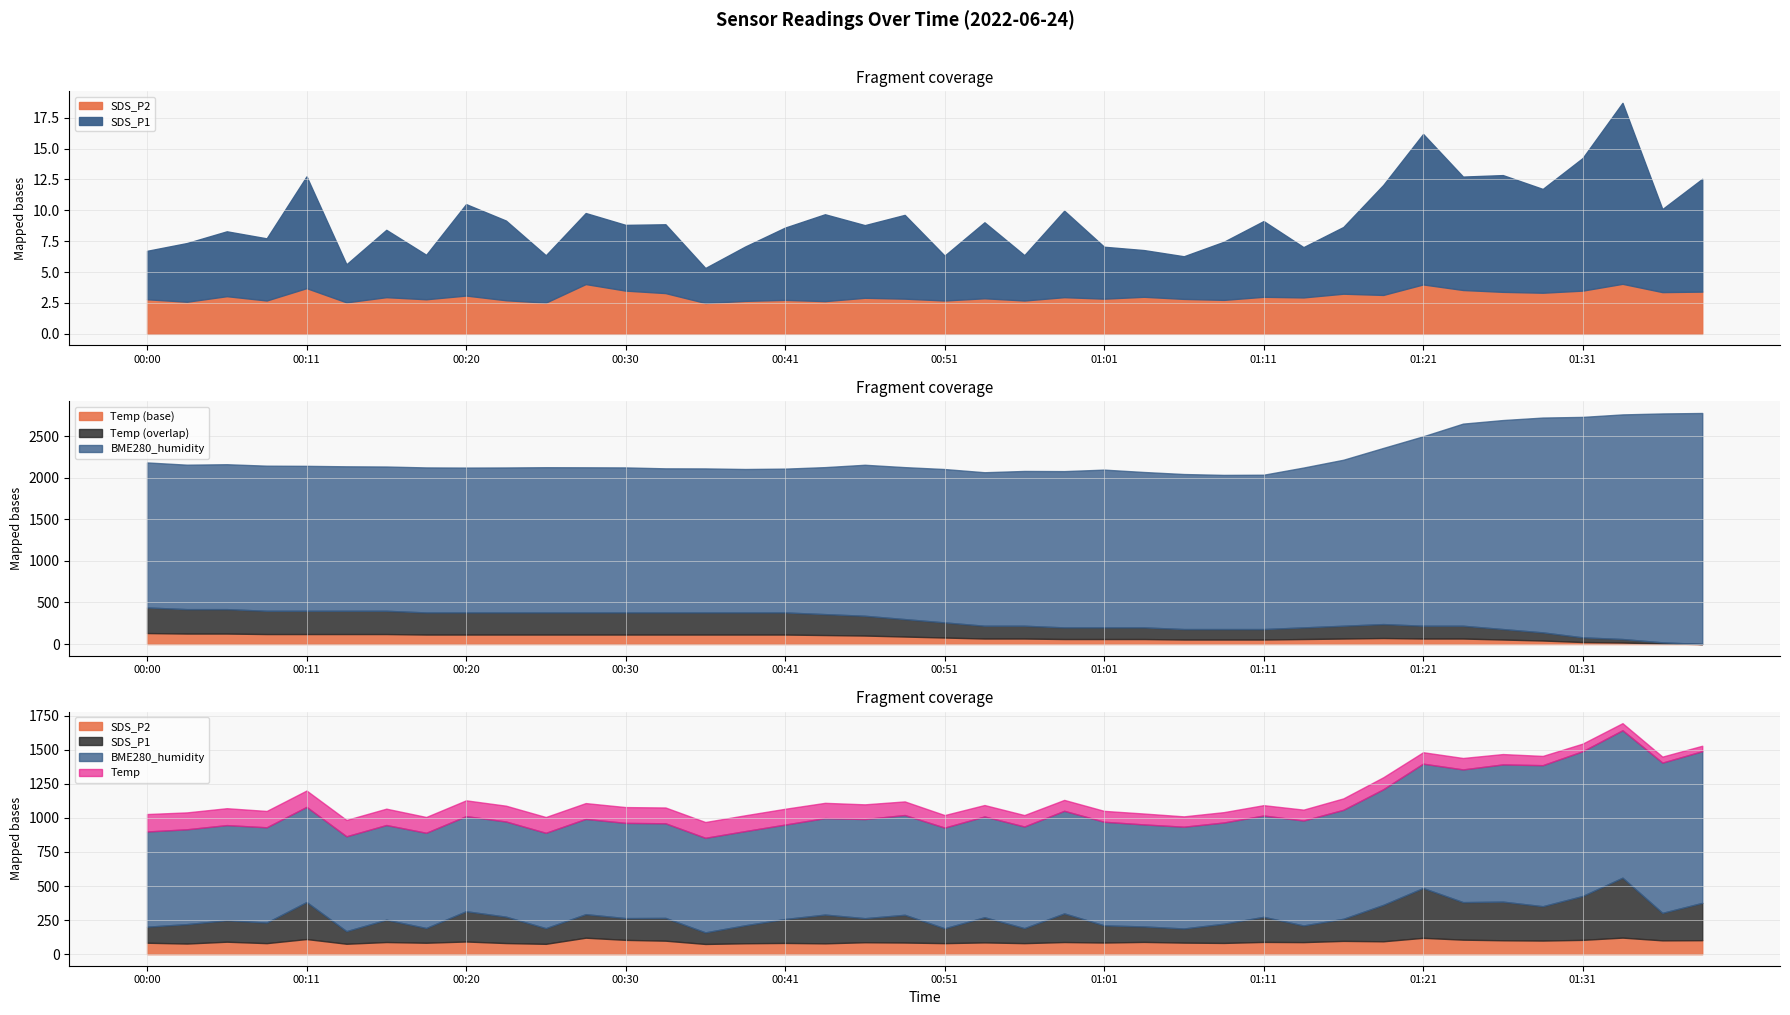

What is the sum of the SDS_P1 values at 00:49 and 00:28?

12.5